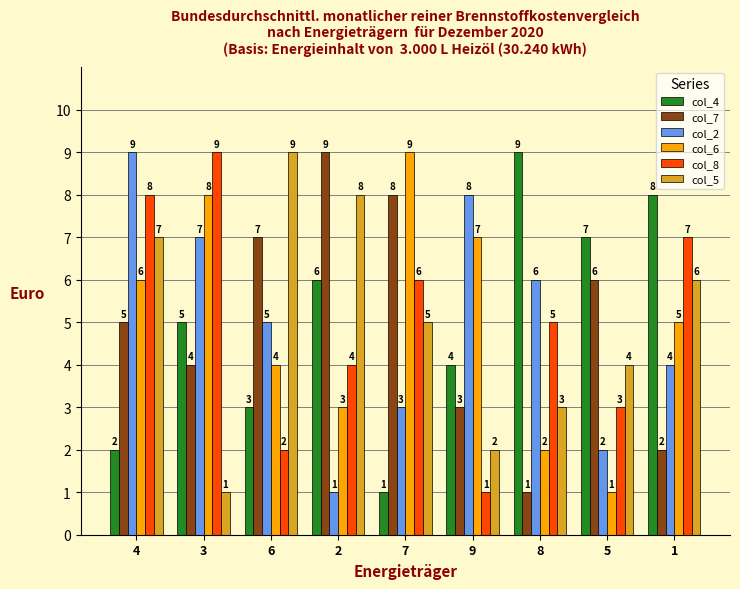

Reading left to right, transcribe all the data shown in this chart.

col_4: 2	5	3	6	1	4	9	7	8
col_7: 5	4	7	9	8	3	1	6	2
col_2: 9	7	5	1	3	8	6	2	4
col_6: 6	8	4	3	9	7	2	1	5
col_8: 8	9	2	4	6	1	5	3	7
col_5: 7	1	9	8	5	2	3	4	6